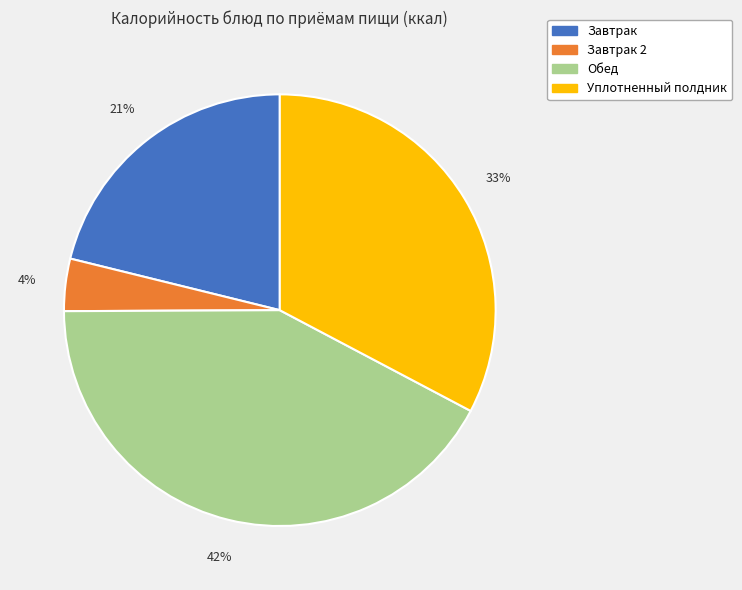

To the nearest percent, what is the difference between the largest and smallest slice percentages?

38%